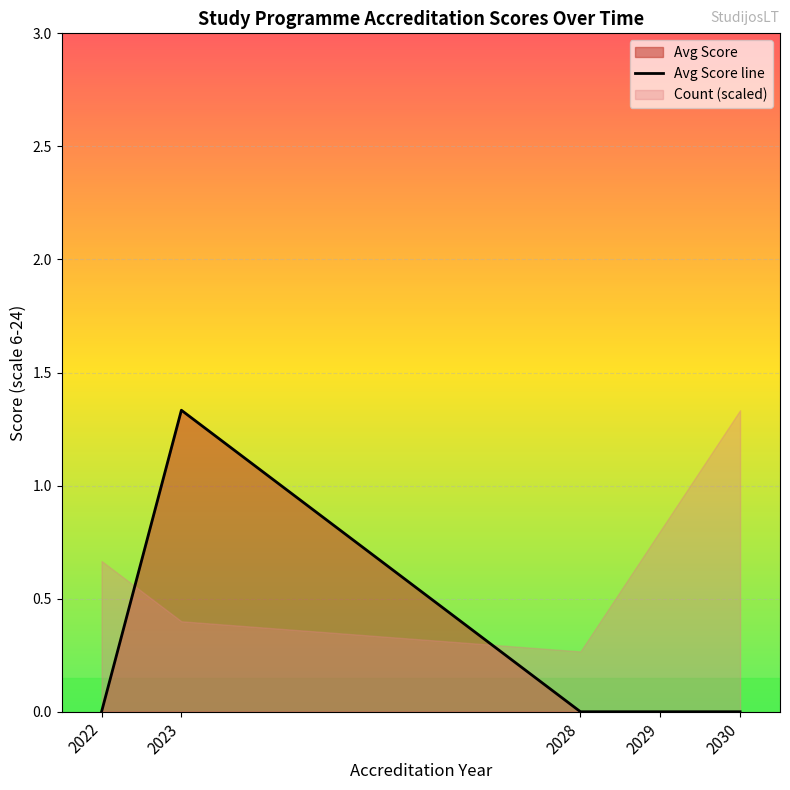

Reading right to left, what are all the values shown in this chart?

2030=0.0	2029=0.0	2028=0.0	2023=1.3	2022=0.0